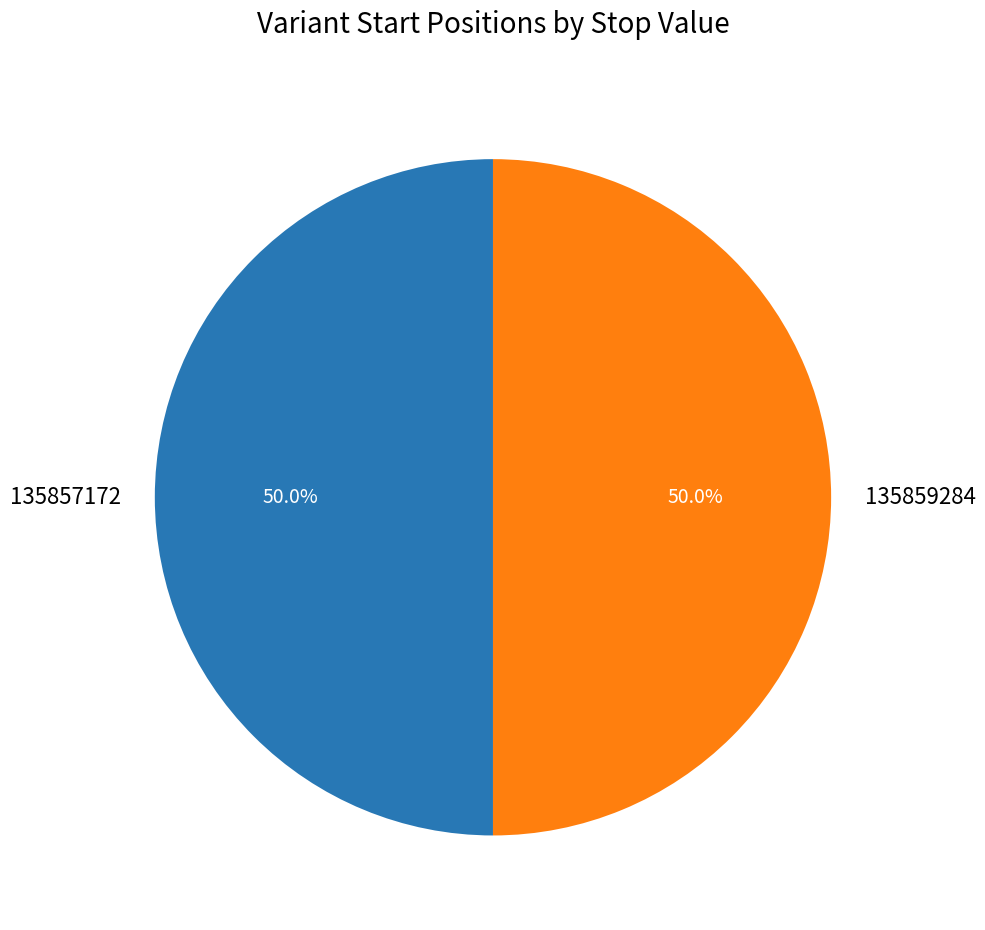

Count the number of slices in the pie.

2